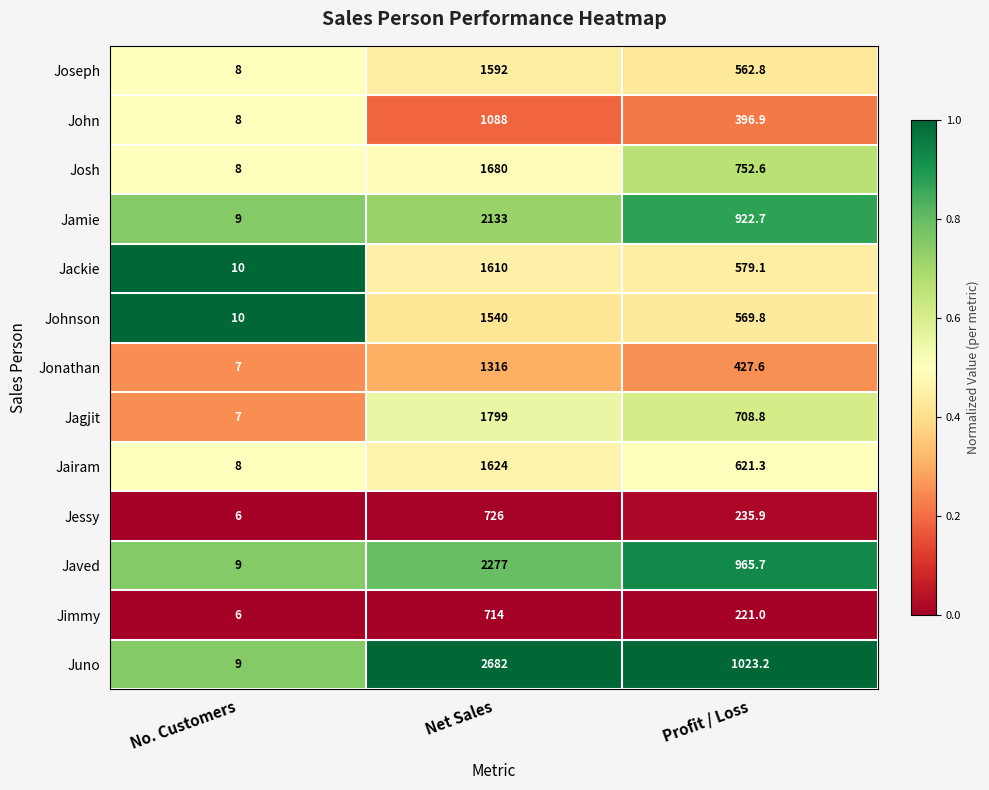

The value of Javed at No. Customers is 13.7. True or false?

False